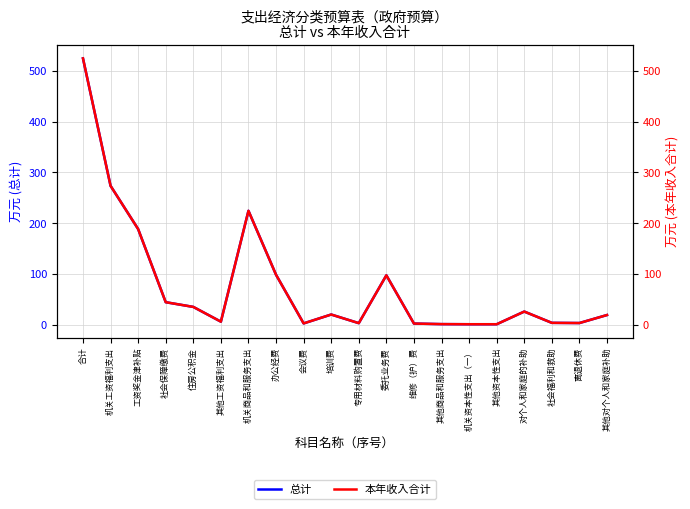

True or false: 本年收入合计 and 总计 cross at least once.

False